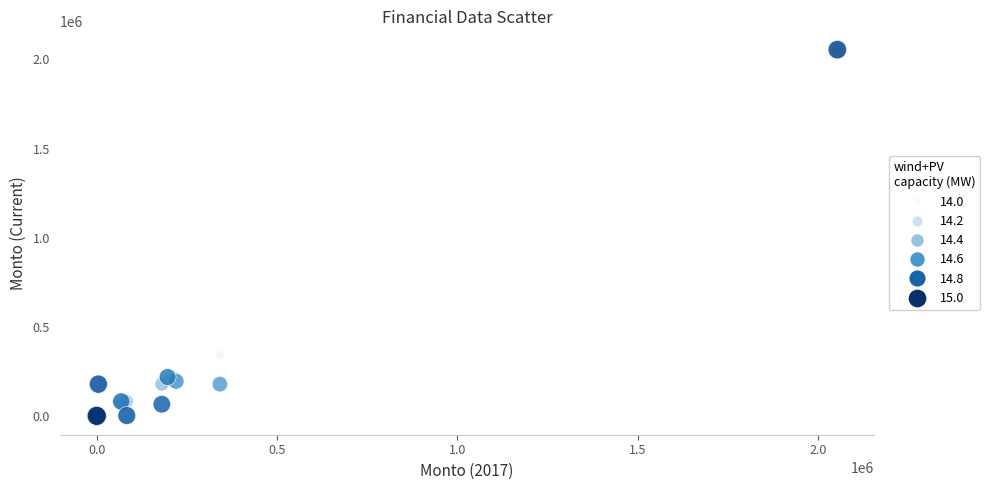

What Y value in the scatter plot is closest to 1026939?

341619.0